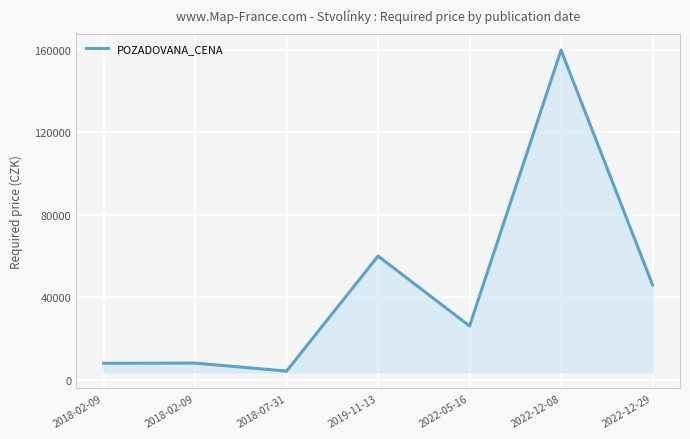

Where is the data nearest to the value 82050?

2019-11-13